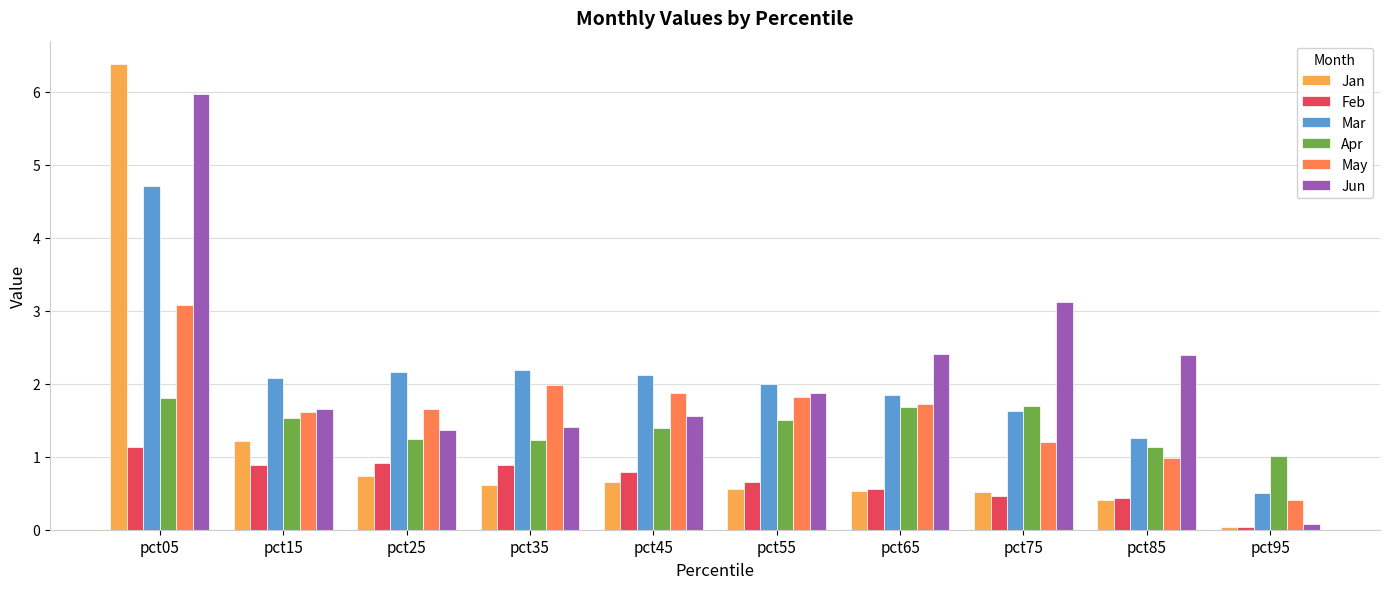

The value of May at pct65 is 2.4. True or false?

False